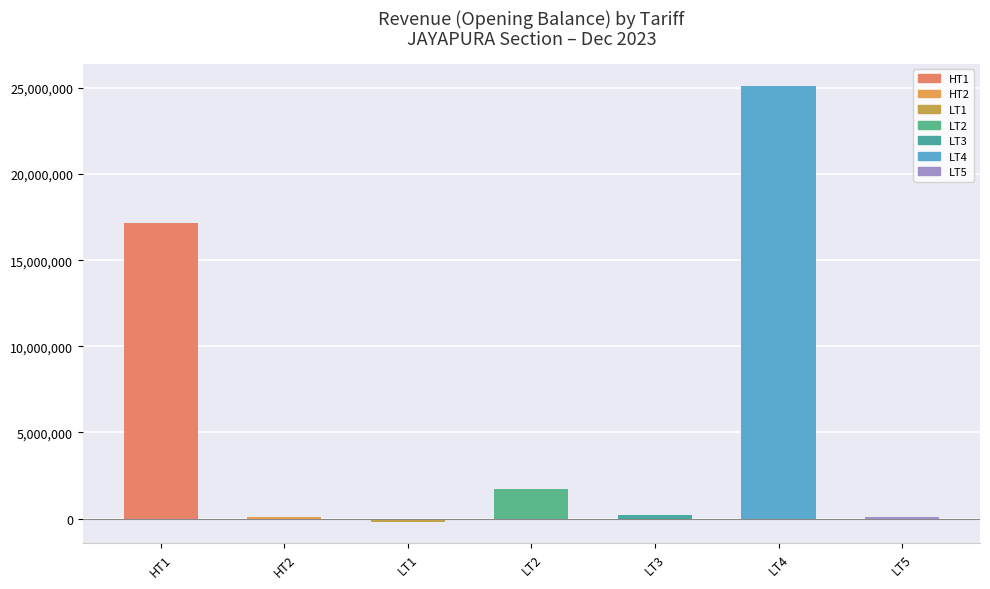

Is it true that the value at LT2 is 1704377.9?

True